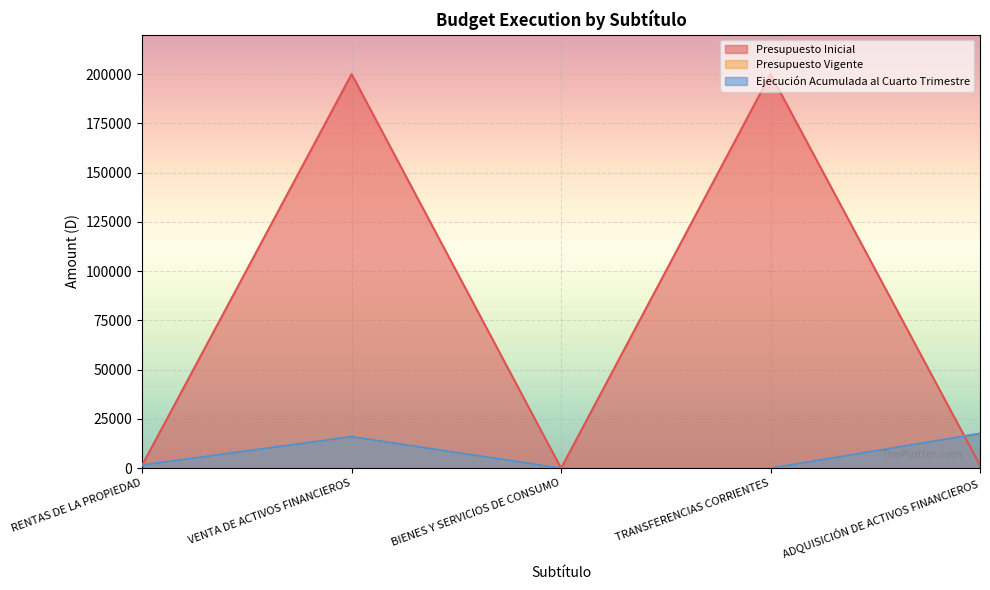

What is the value of the Ejecución Acumulada al Cuarto Trimestre point at the 5th from the left?

17595